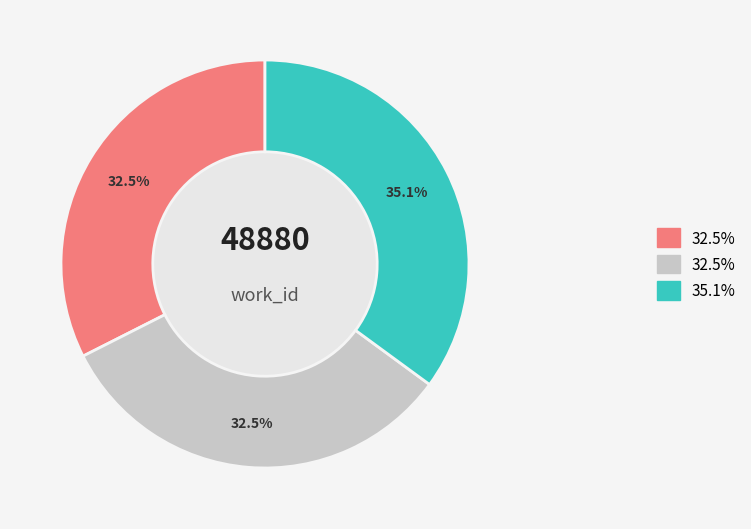

Does any single category account for the majority?

No